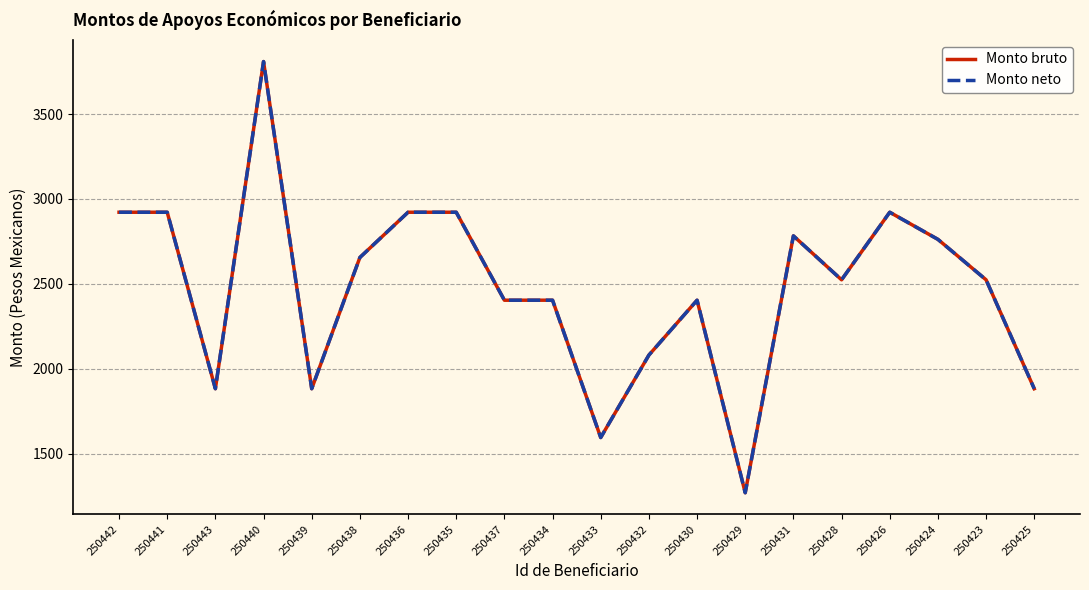

Does the chart display data point markers on the line(s)?

No